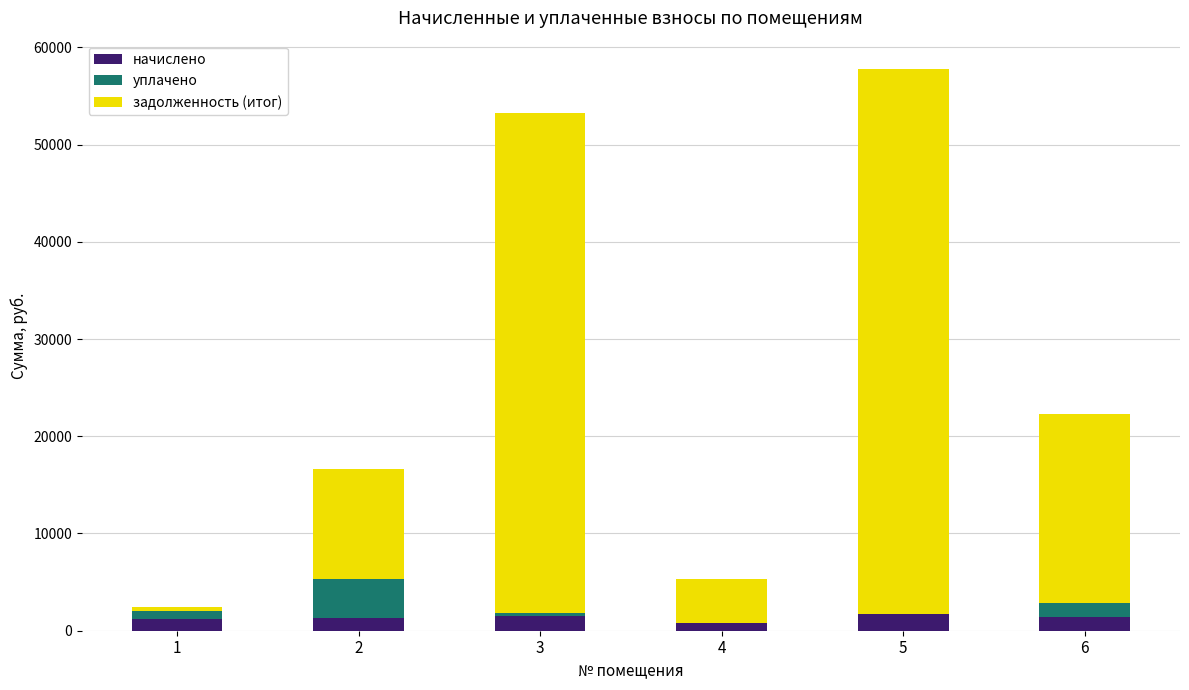

What is the sum of the начислено values at 4 and 3?

2333.8